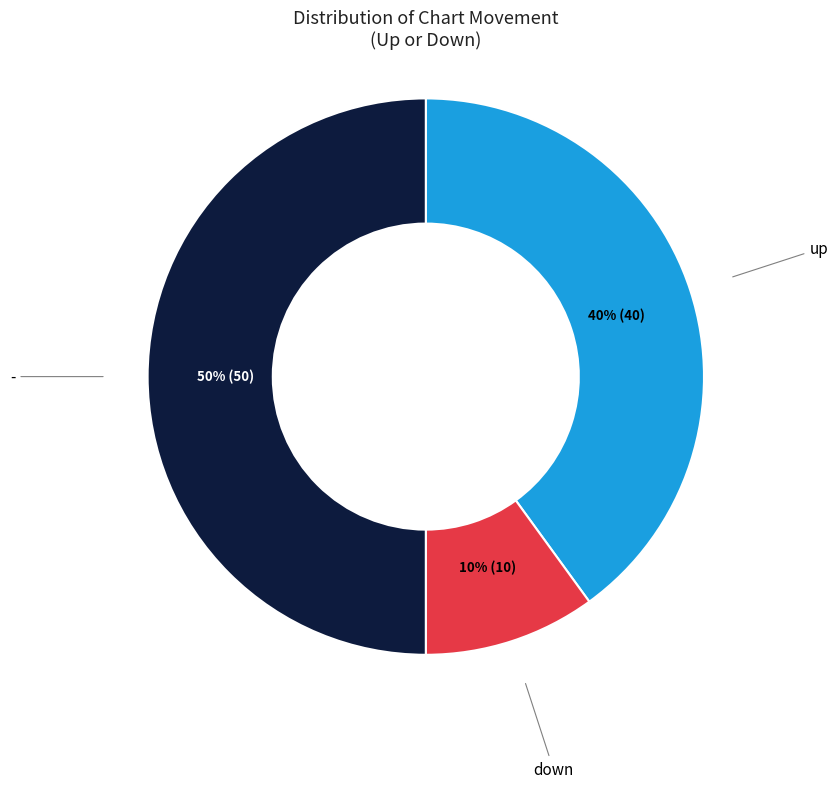

To the nearest percent, what is the average slice percentage?

33%